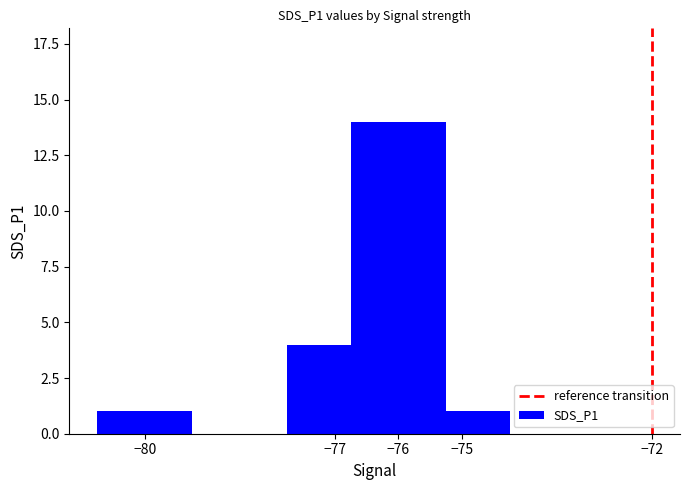

Does the chart contain any negative values?

No